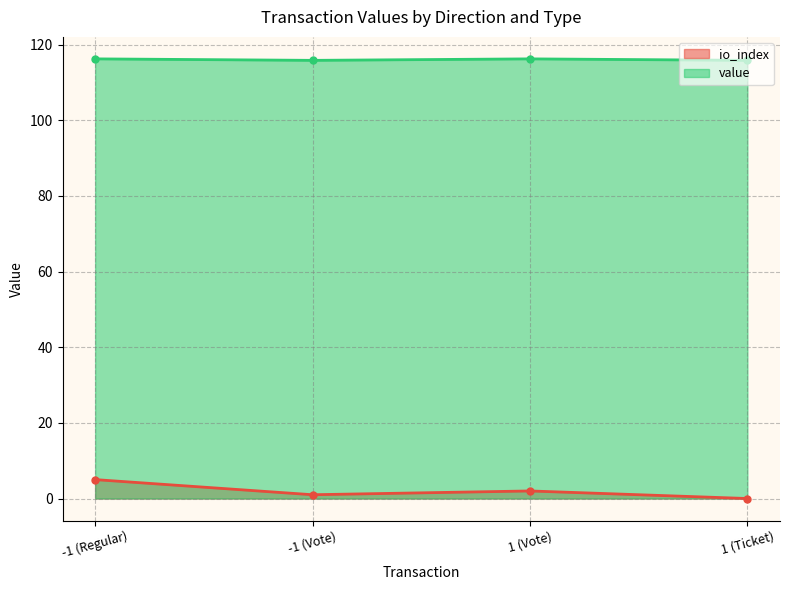

True or false: value and io_index intersect in this chart.

False